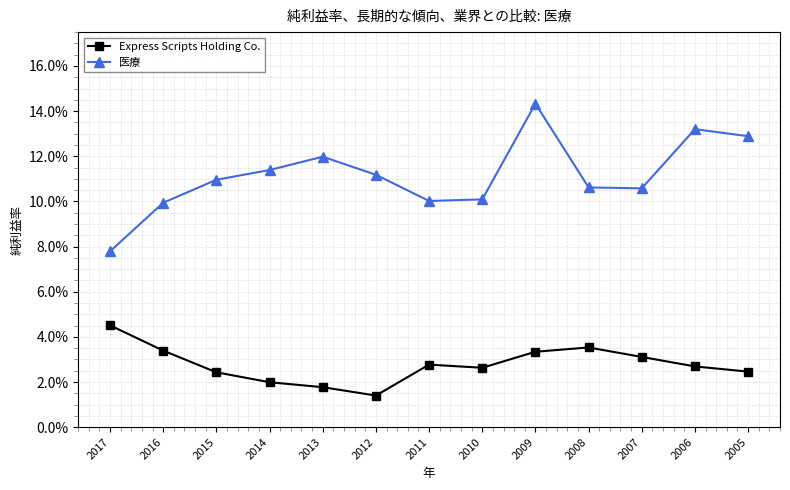

At 2008, list the series in order from smallest to largest.

Express Scripts Holding Co., 医療